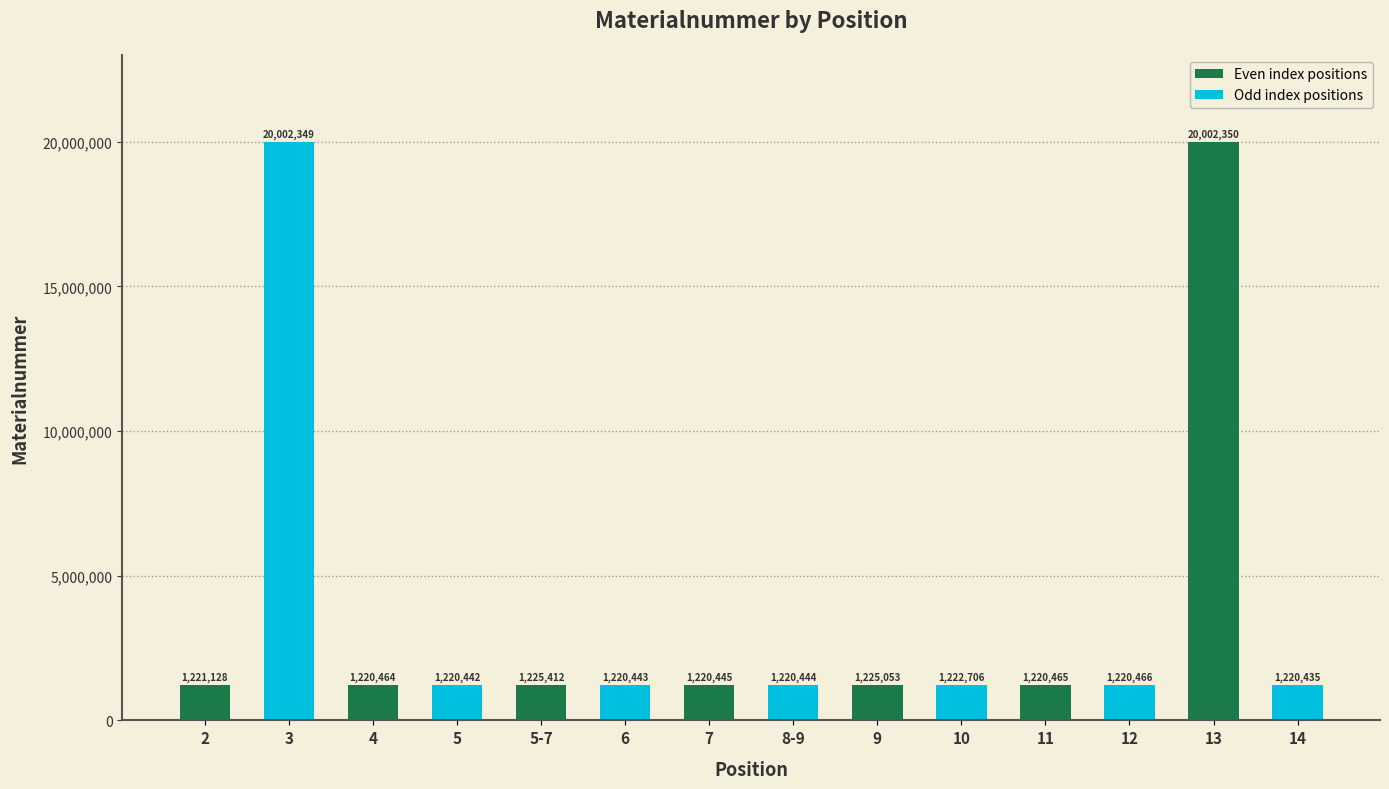

Between 4 and 5-7, which is larger?

5-7